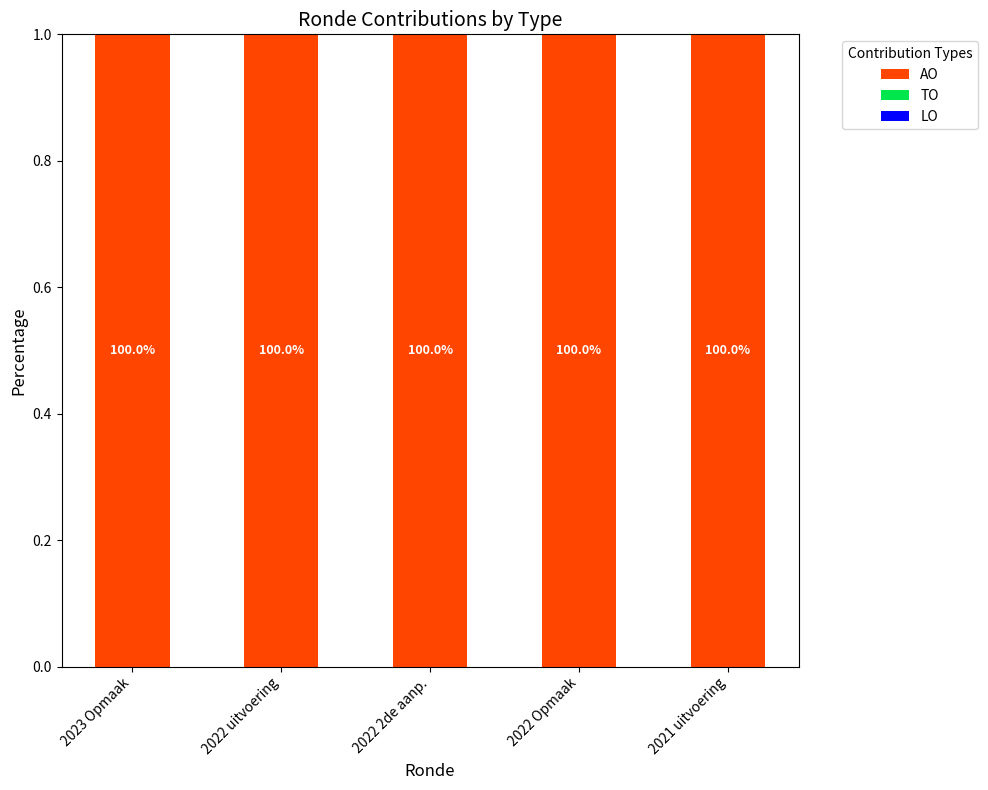

How many data points does each series have?

5